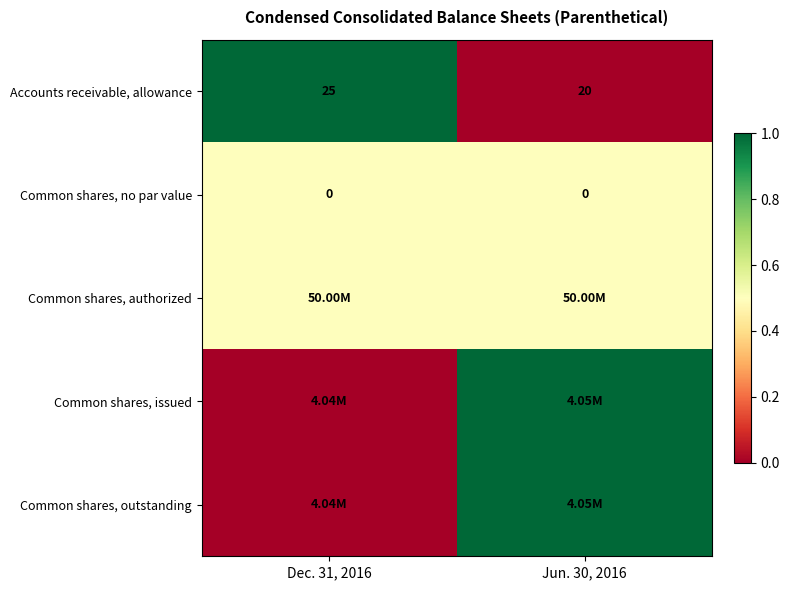

What is the sum of the Accounts receivable, allowance values at Jun. 30, 2016 and Dec. 31, 2016?

45.0